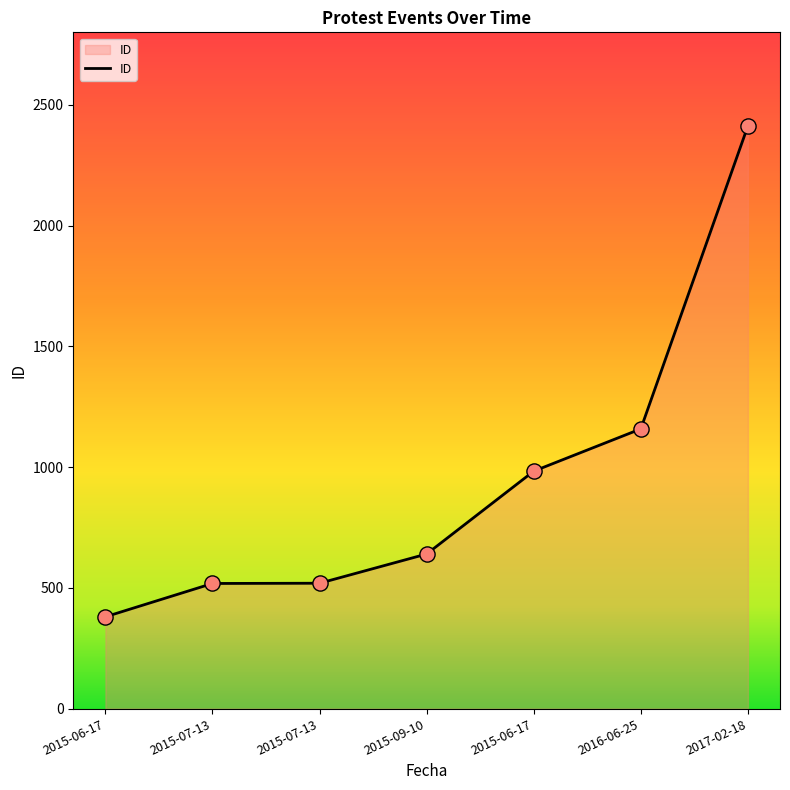

Approximately how many times larger is the value at 2015-07-13 compared to 2015-09-10?

0.8